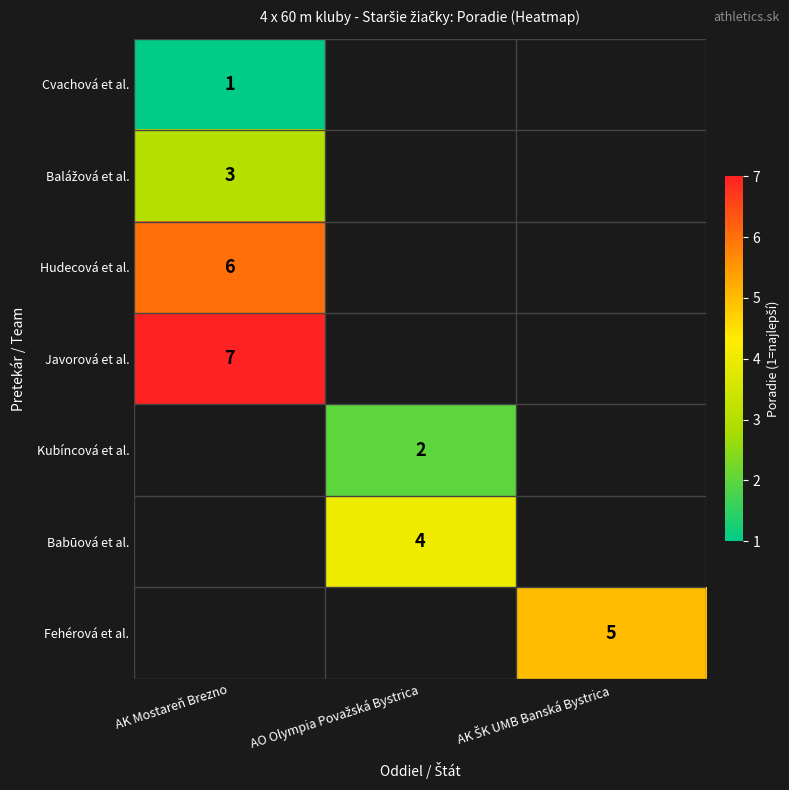

The Cvachová et al. series shows 2 at AK Mostareň Brezno. True or false?

False